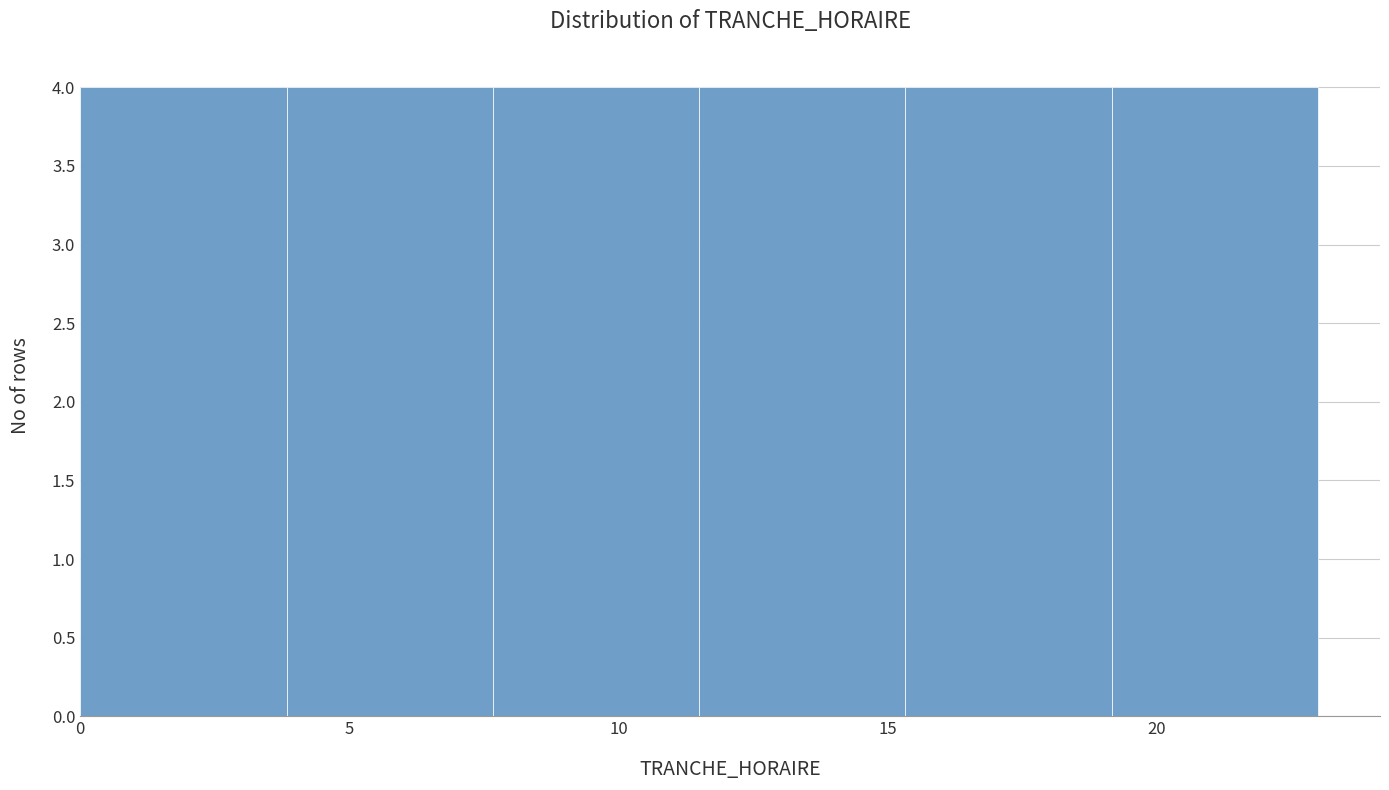

How tall is the bar that spans 4.0 to 7.5 on the x-axis? Neither the bar edges nor the heights are printed on the chart, so give them approximately, as read against the axes.

4